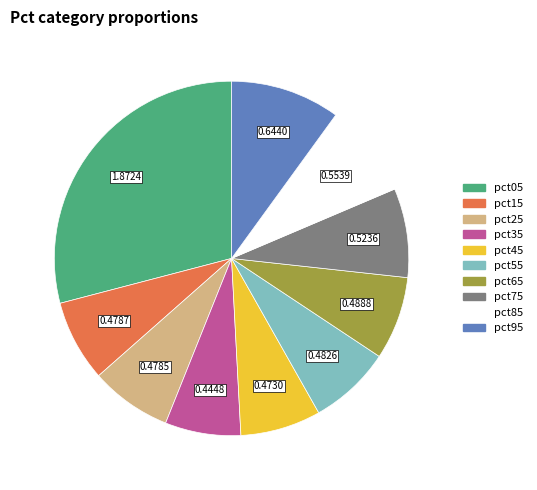

Does any single category account for the majority?

No